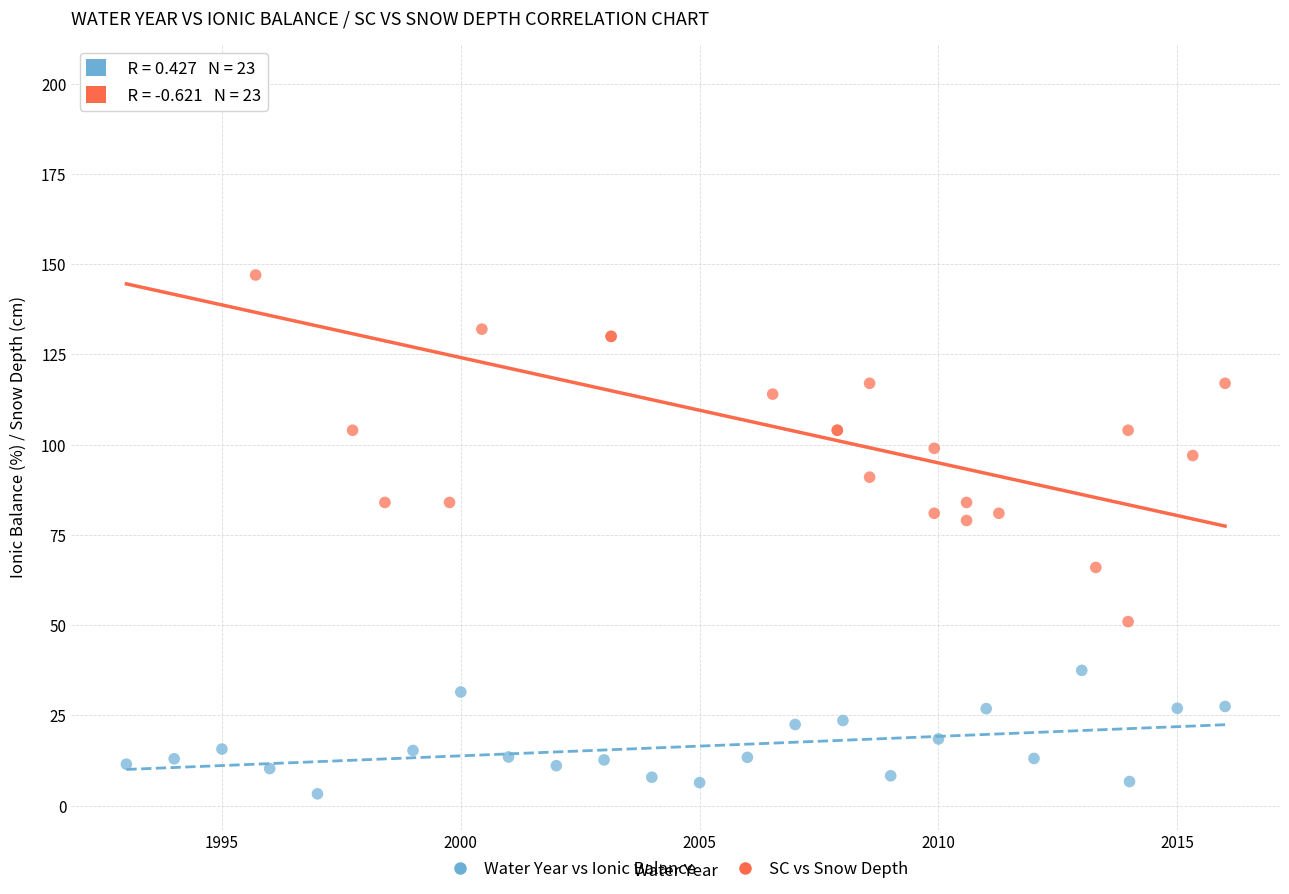

Which series has the largest Y range (max minus min)?

SC vs Snow Depth